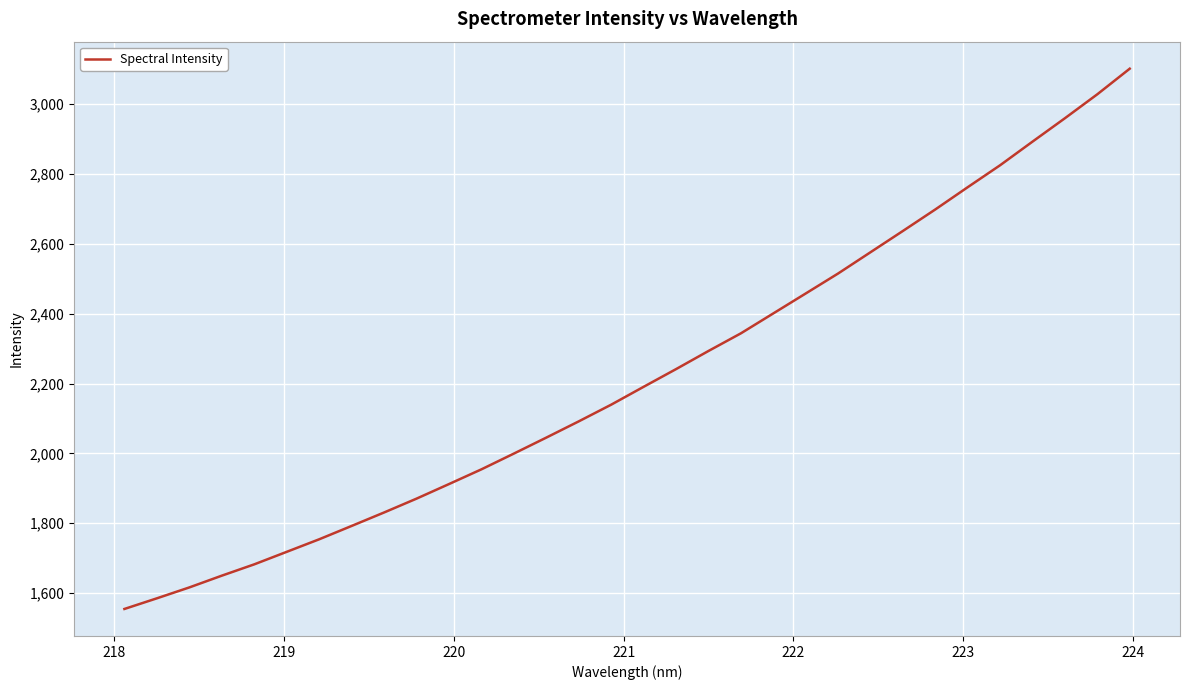

What is the minimum value shown in the chart?

1554.5